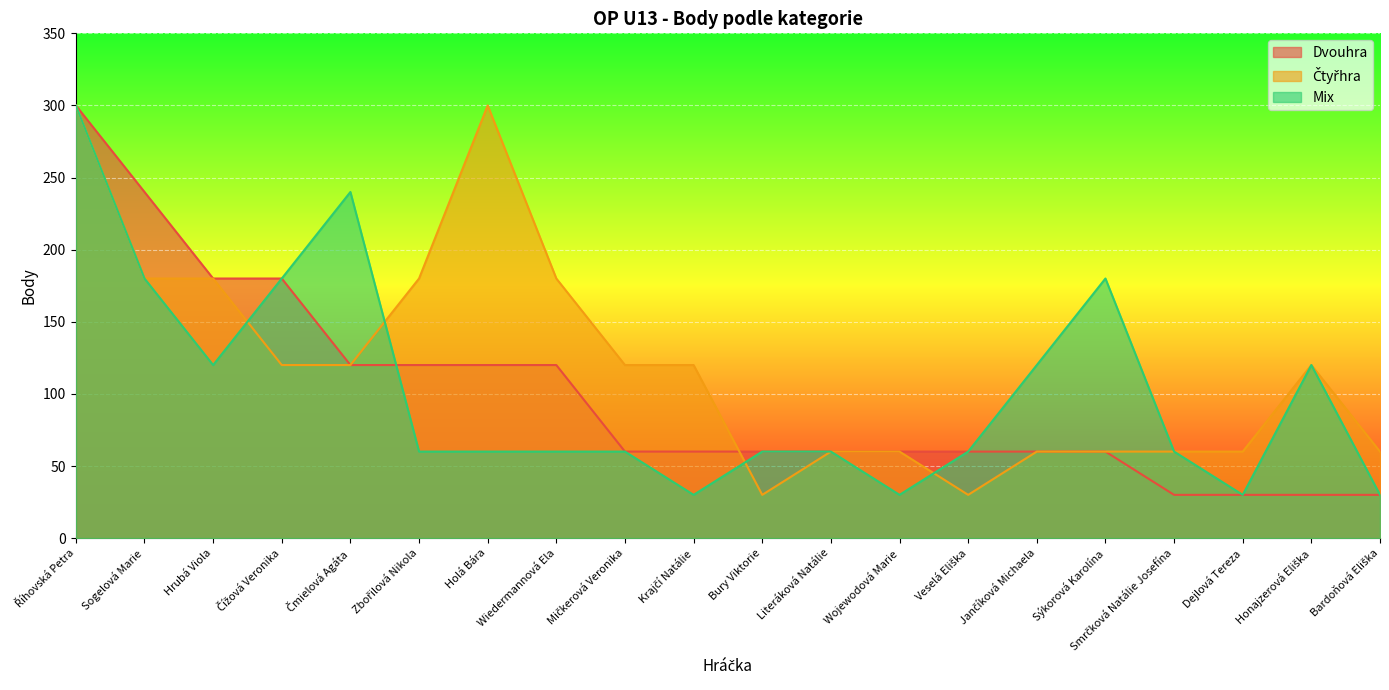

In Čtyřhra, how many points are higher than both neighbors (excluding endpoints)?

2